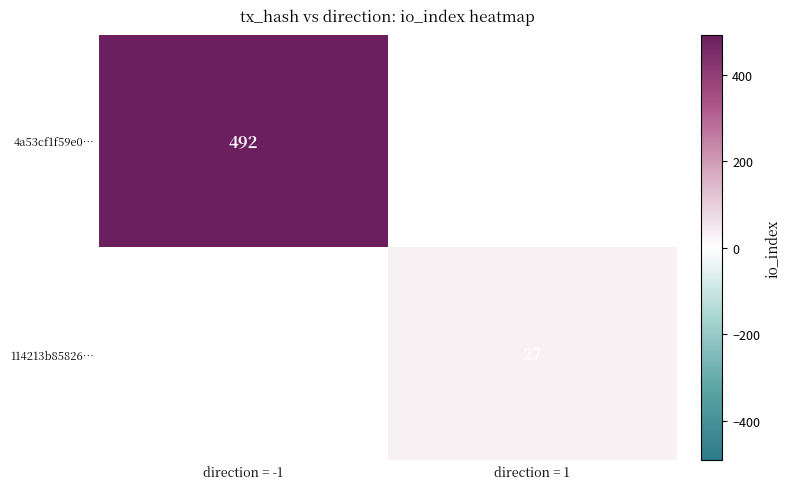

What is the minimum value shown in the chart?

27.0